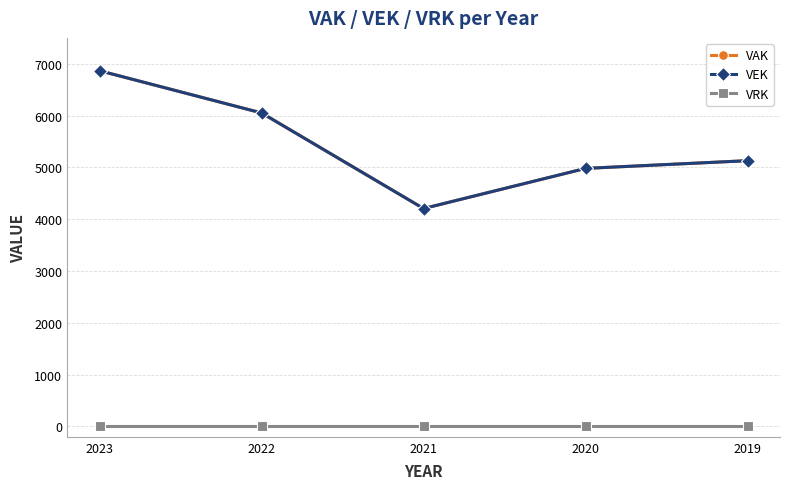

Is this an area chart (filled region under the line)?

No